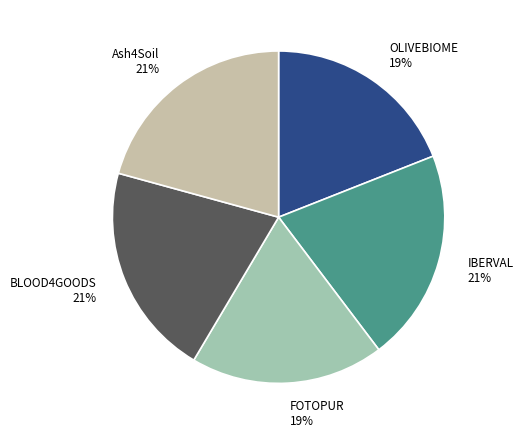

To the nearest percent, what portion does IBERVAL represent?

21%